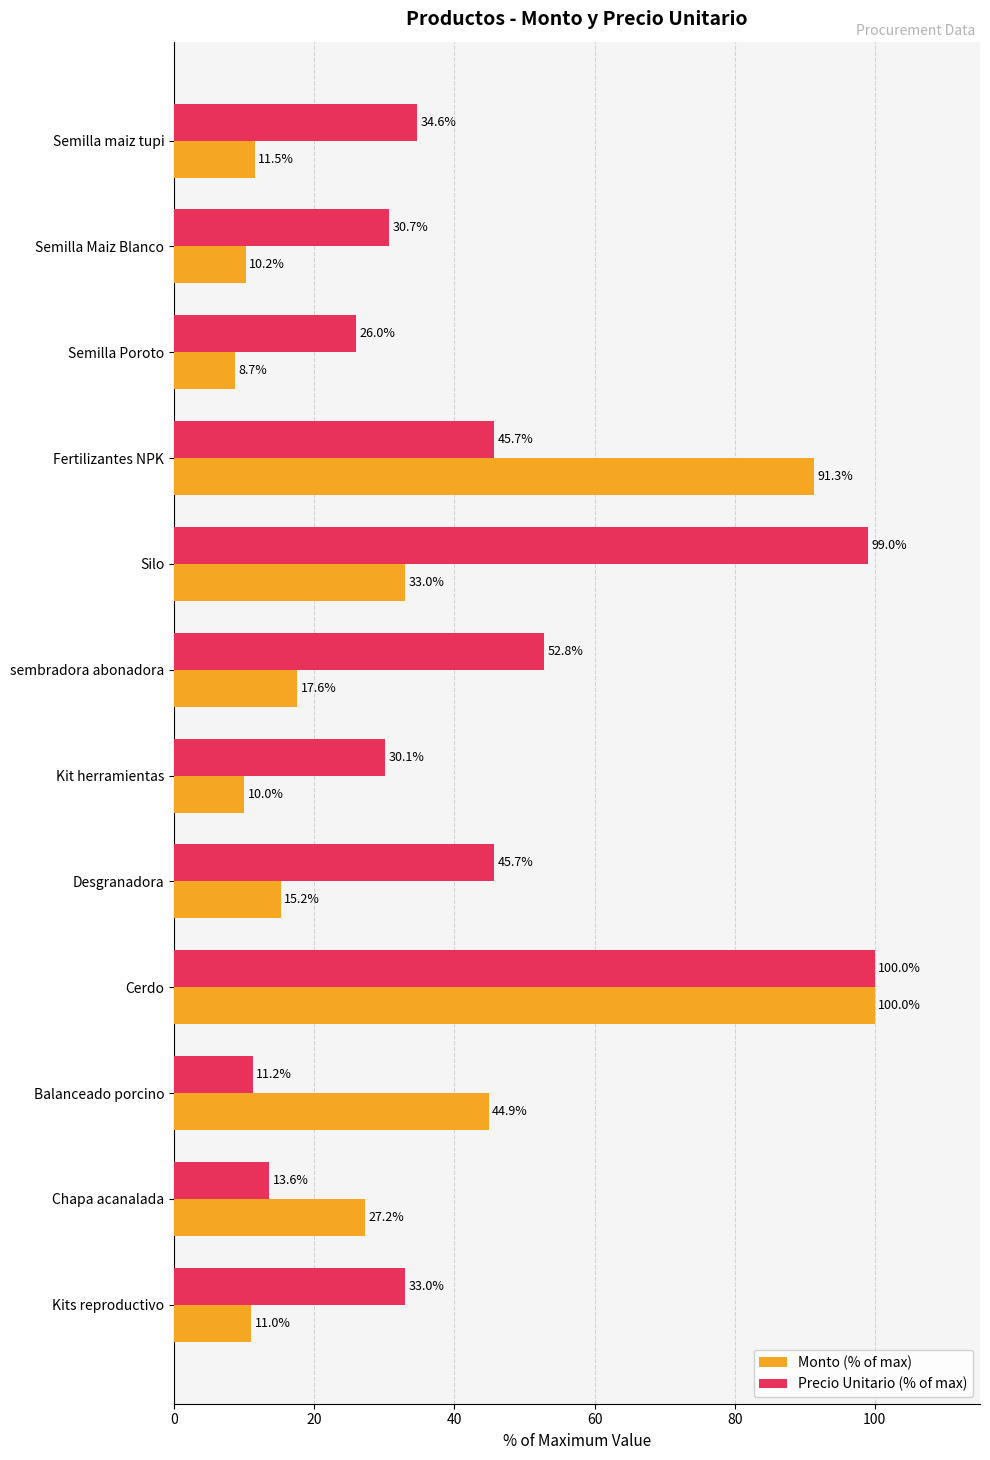

Which series has the widest spread of values?

Monto (% of max)